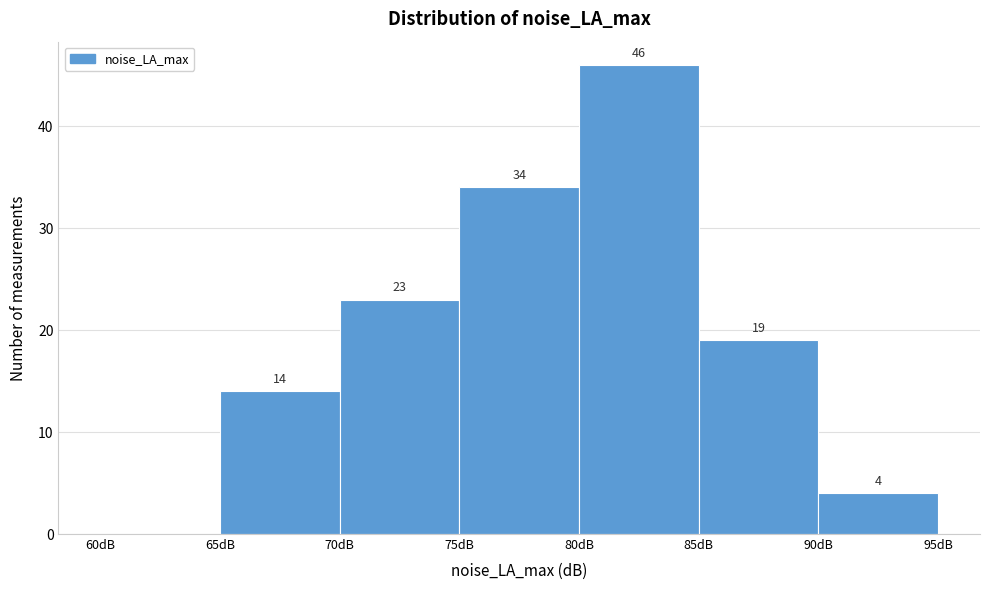

Which range on the x-axis has the tallest bar?

80 to 85